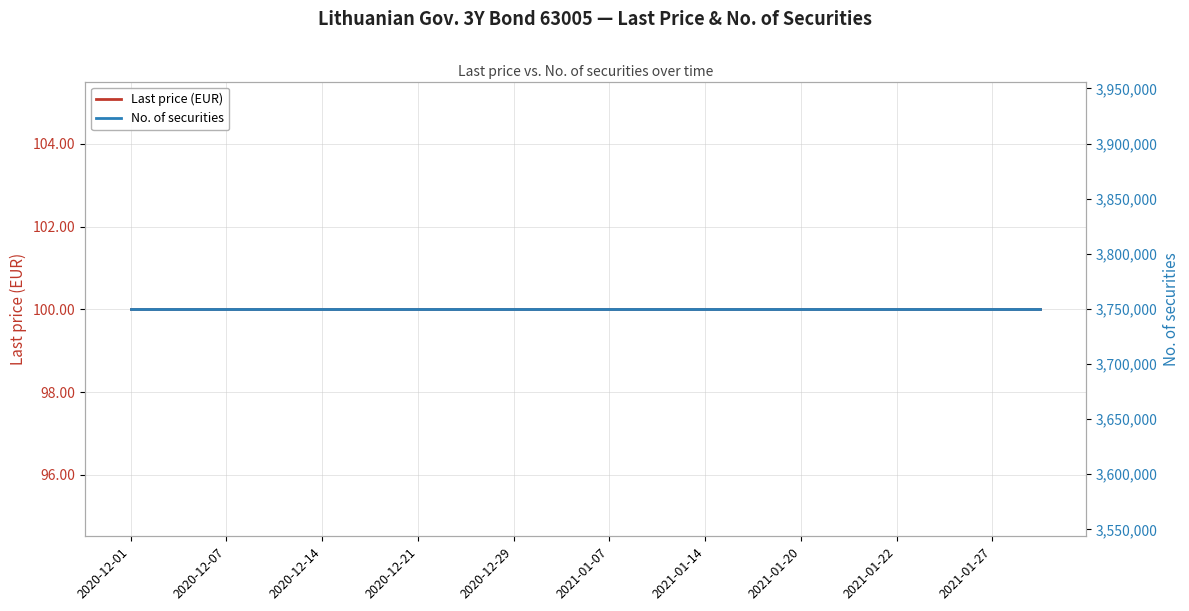

The value of No. of securities at 2020-12-07 is 3750000.0. True or false?

True